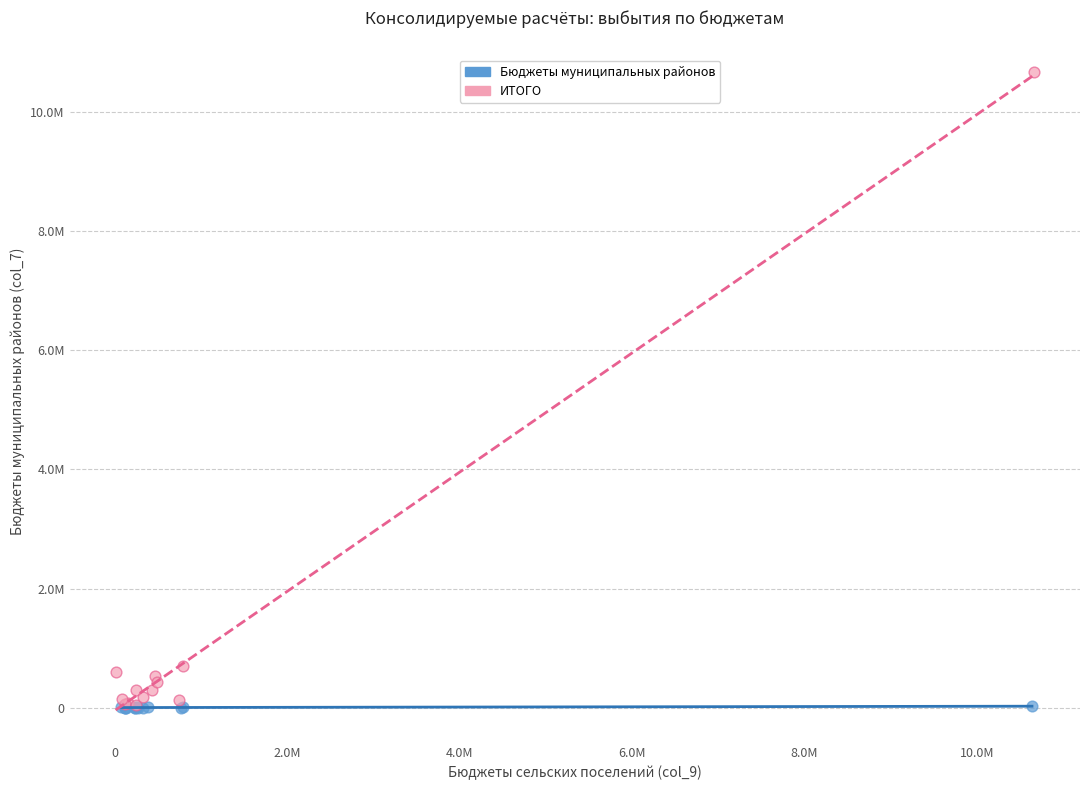

What are all the series names shown in the legend?

Бюджеты муниципальных районов, ИТОГО